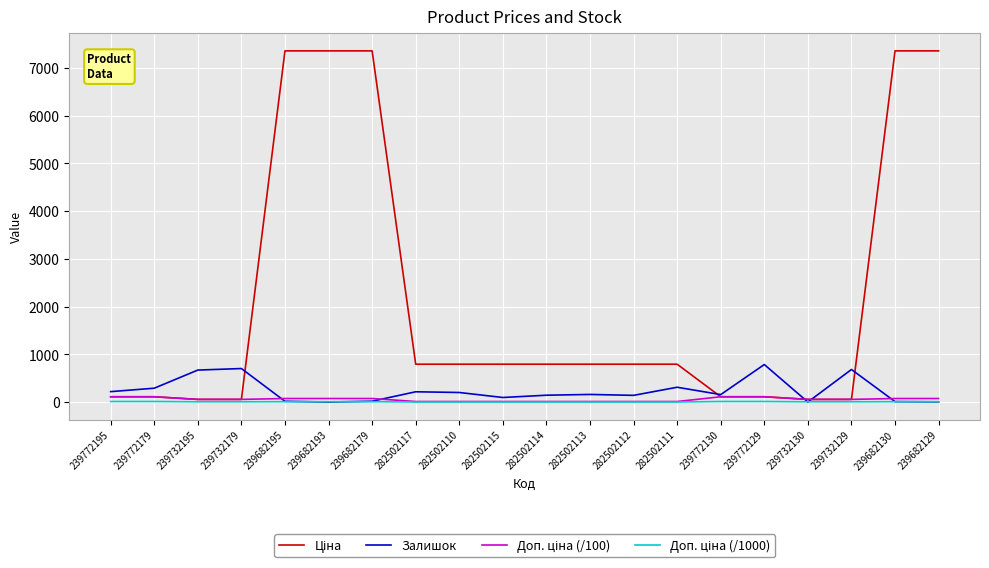

Is it true that Залишок equals 17.0 at 239682179?

True